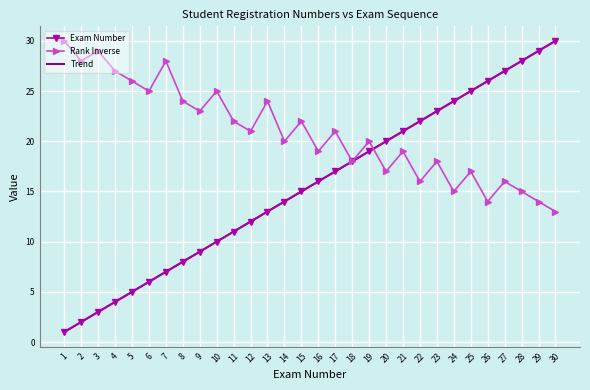

True or false: Exam Number and Trend intersect in this chart.

False